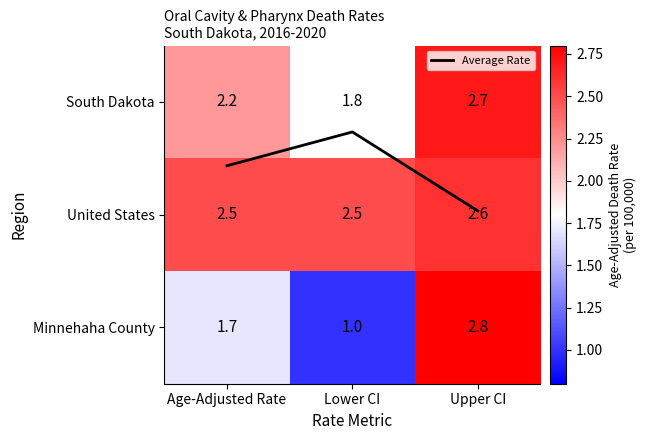

What is the sum of all United States values?

7.6